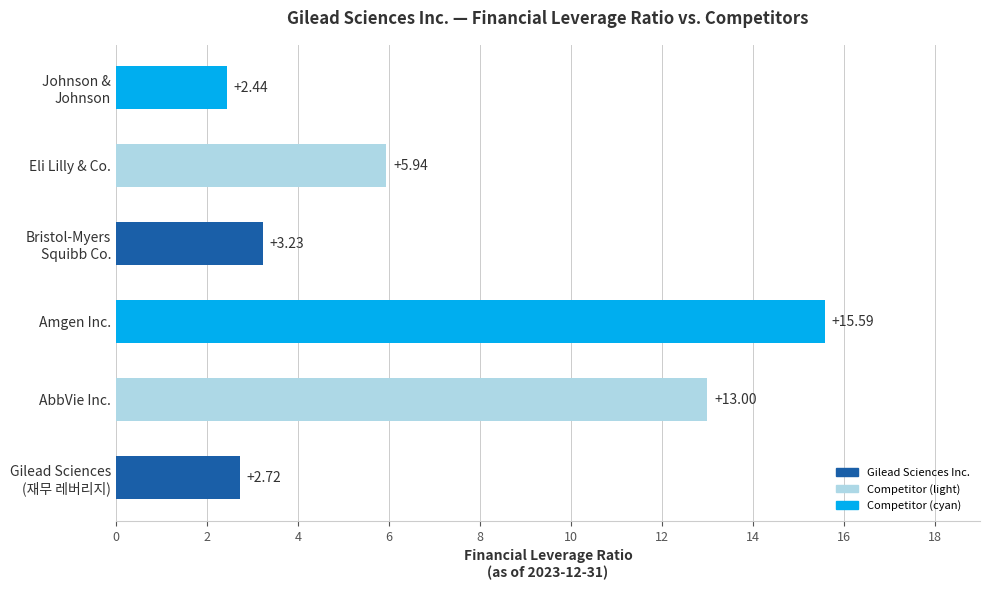

Which category has the highest value across all series?

Amgen Inc.